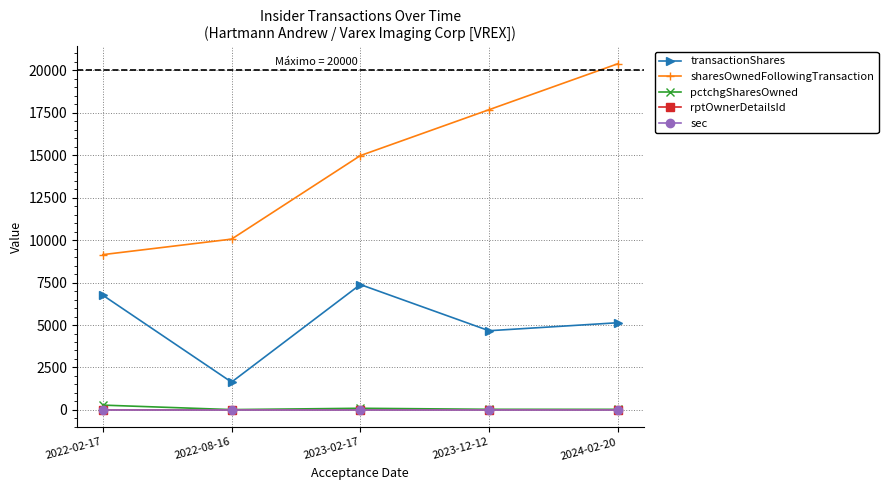

Does the chart display data point markers on the line(s)?

Yes